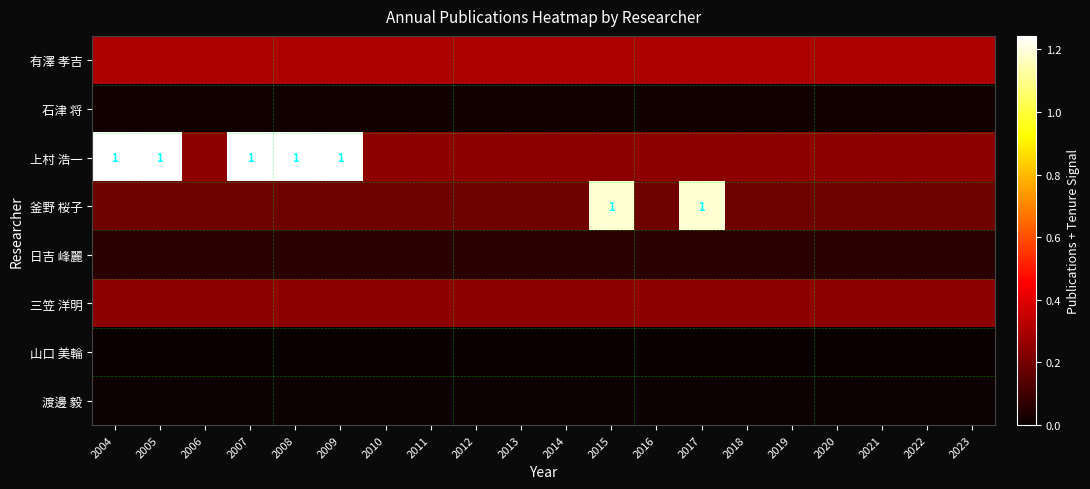

The value of 有澤 孝吉 at 2020 is 0.2. True or false?

False